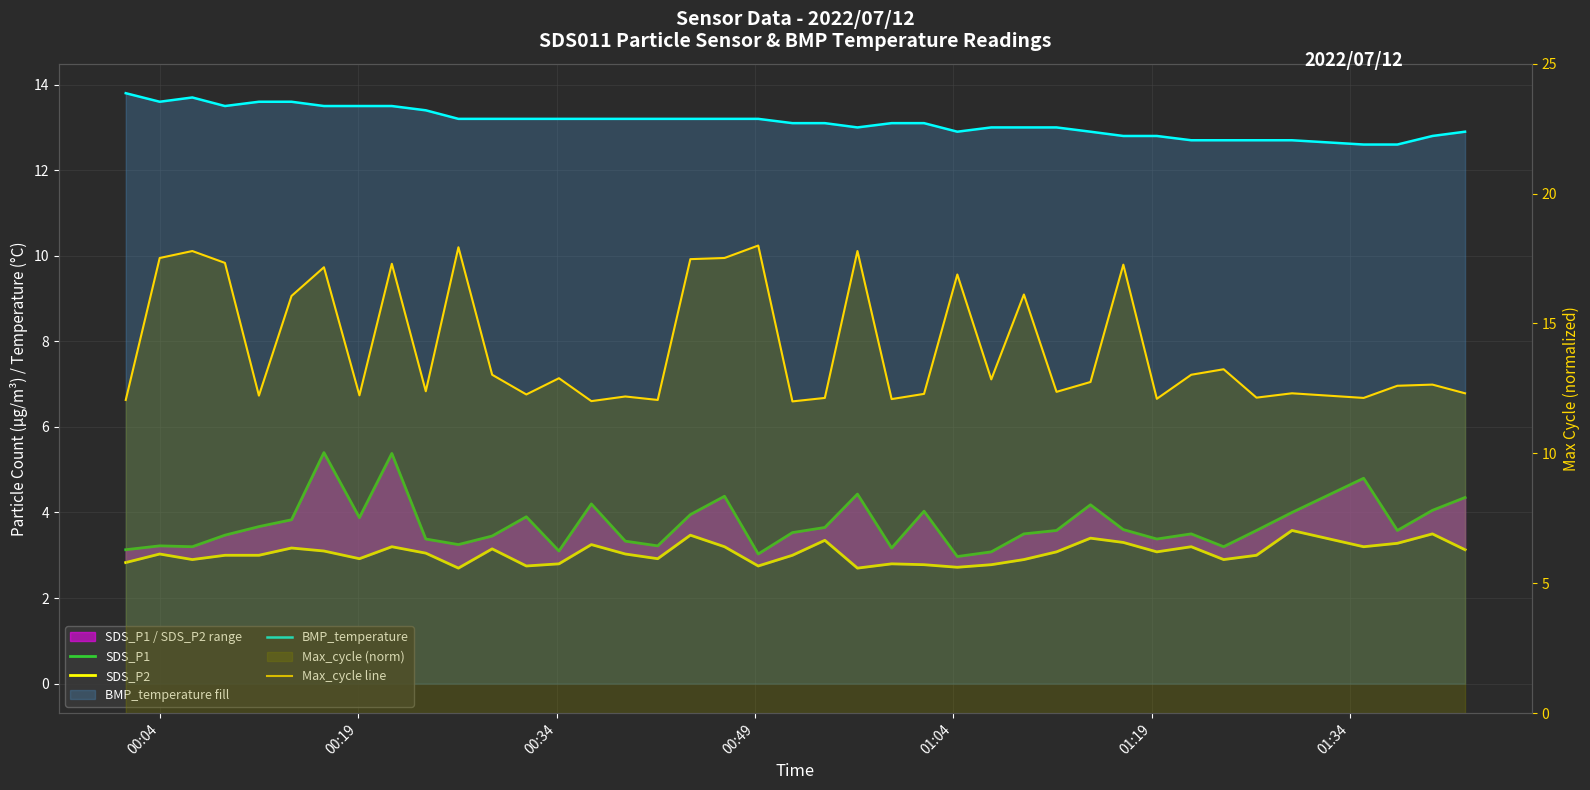

Does the chart display data point markers on the line(s)?

No